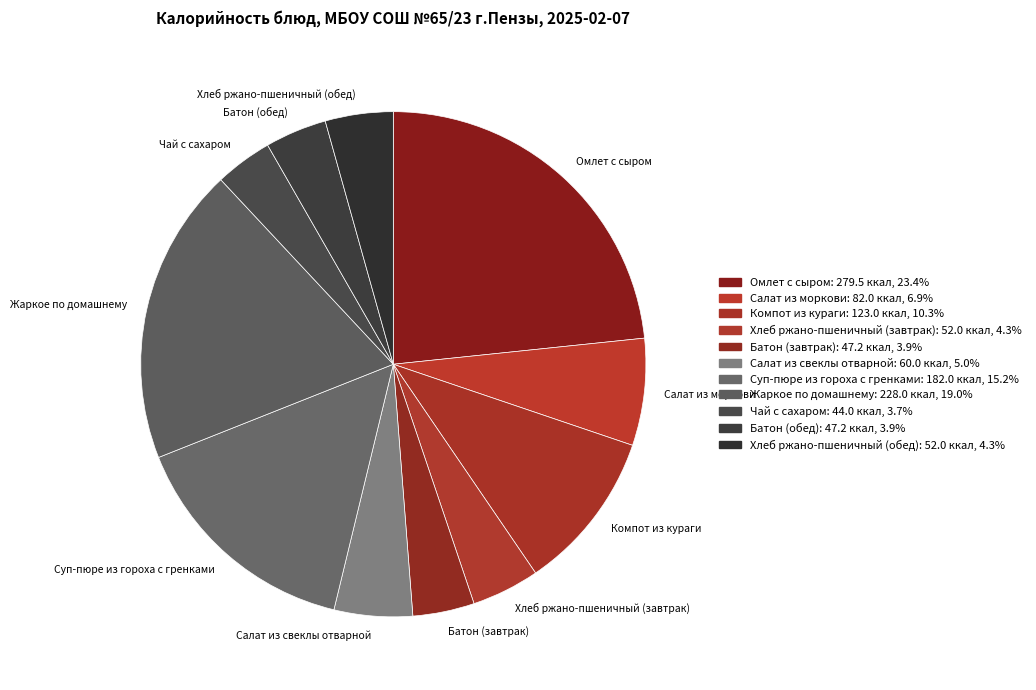

Is Жаркое по домашнему the majority of the pie?

No